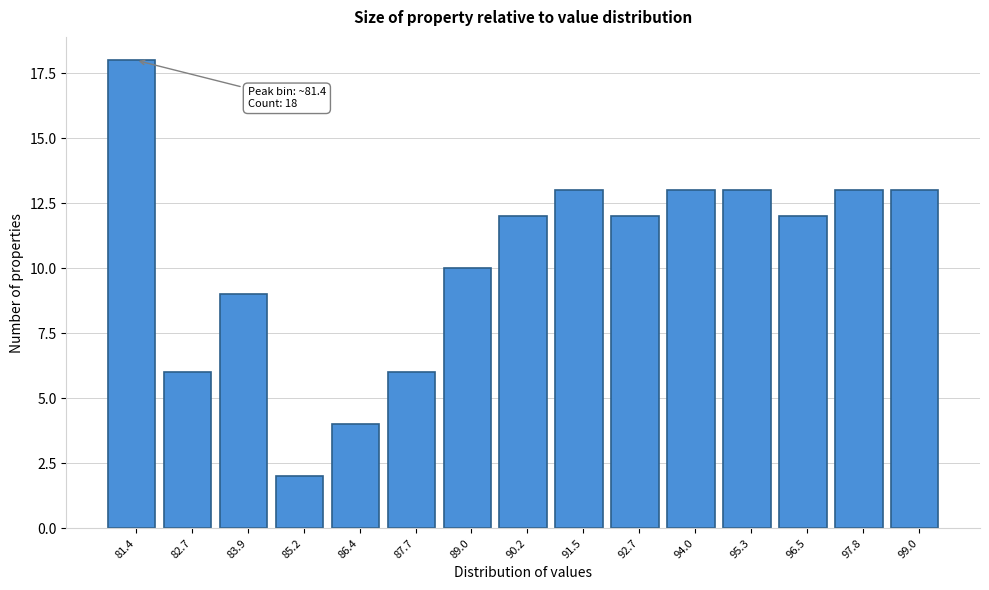

Reading right to left, list all the values displayed in this chart.

13	13	12	13	13	12	13	12	10	6	4	2	9	6	18